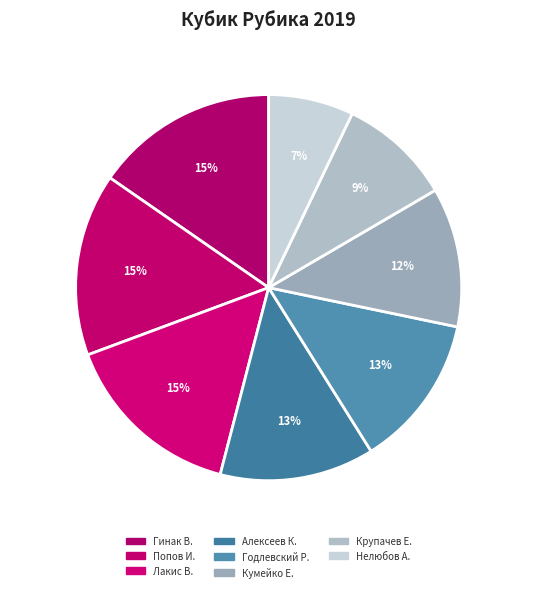

Which slice is the smallest?

Нелюбов А.